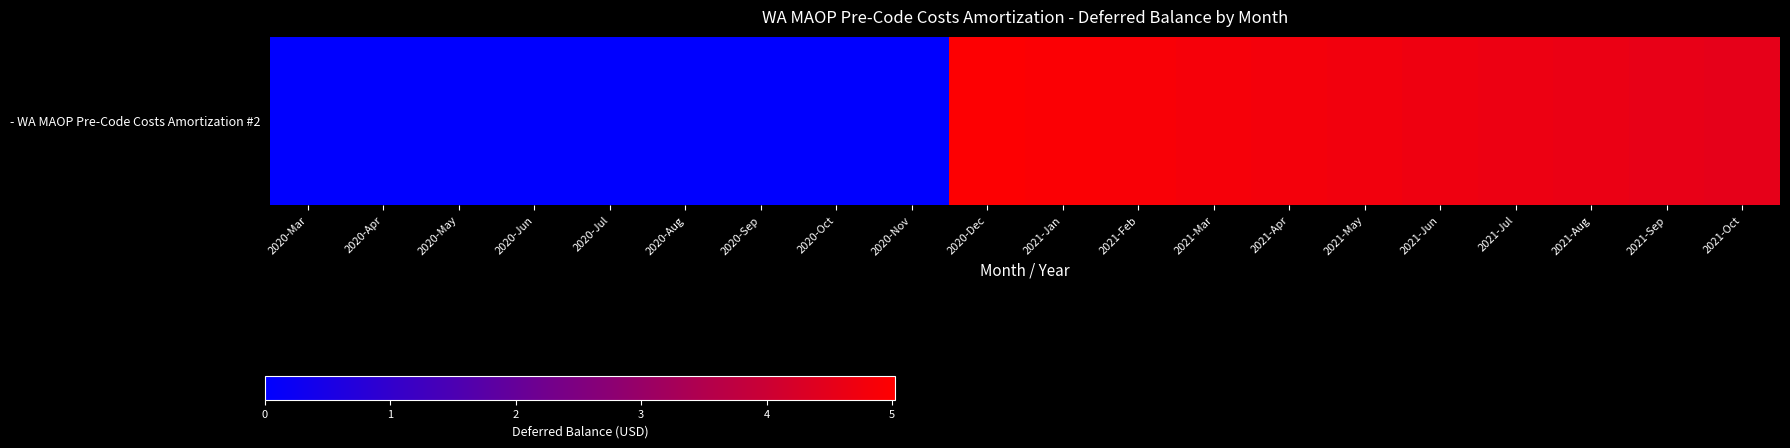

What is the greatest value displayed?

4979406.5